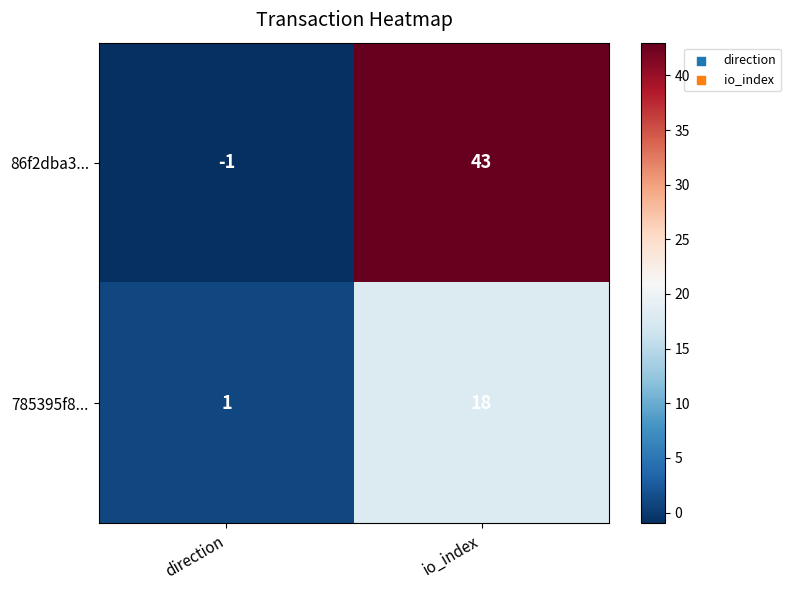

What is the difference between the highest and lowest values at direction?

2